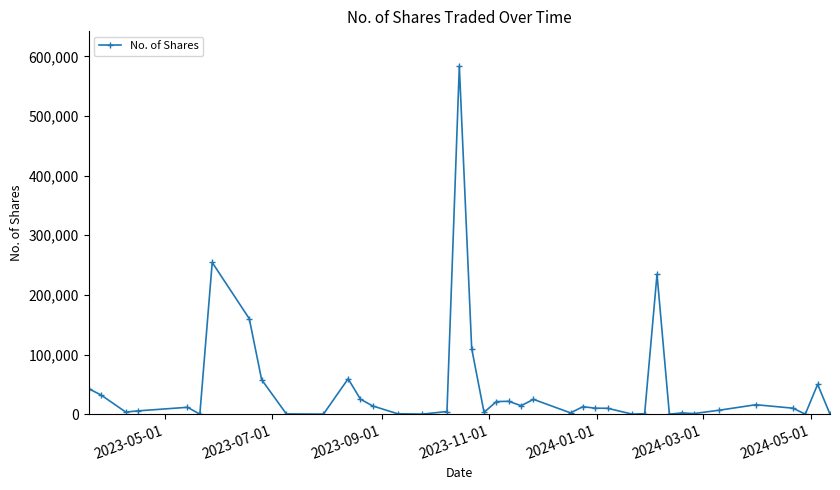

What is the difference between the maximum and second lowest values?

583645